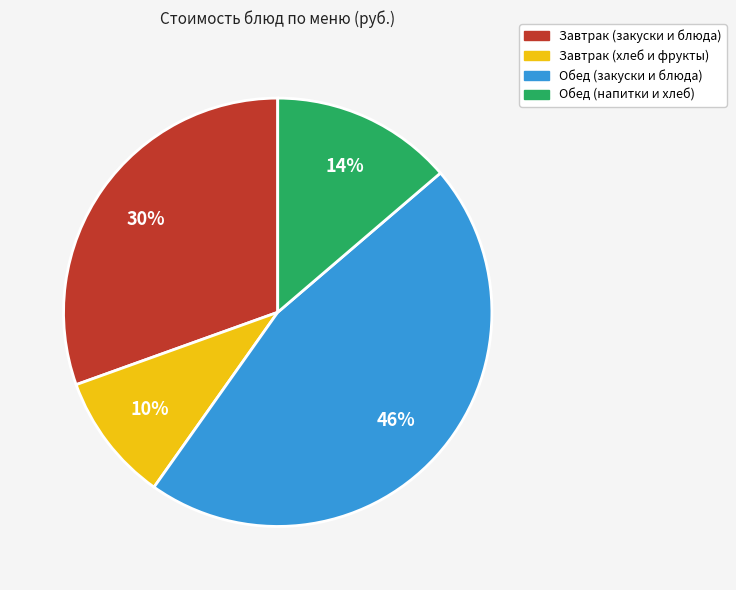

Count the number of slices in the pie.

4